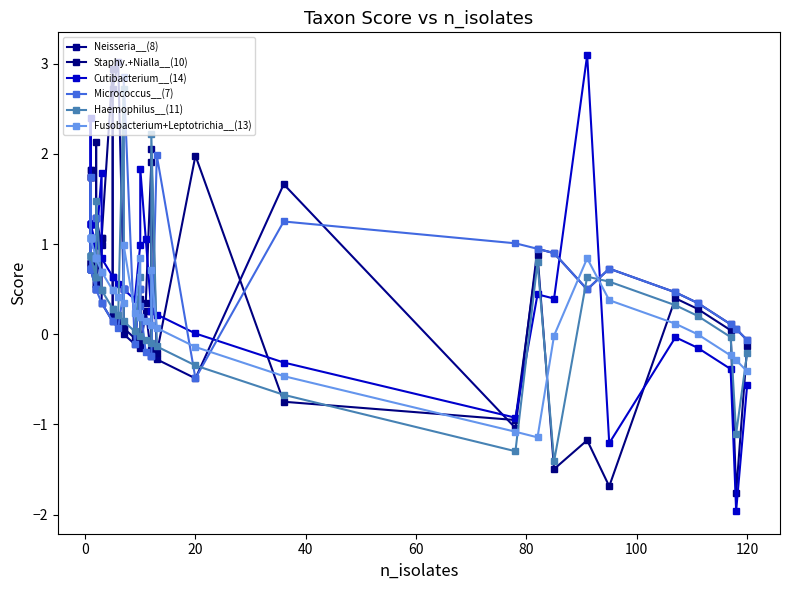

Which series has the largest total across all categories?

Neisseria__(8)